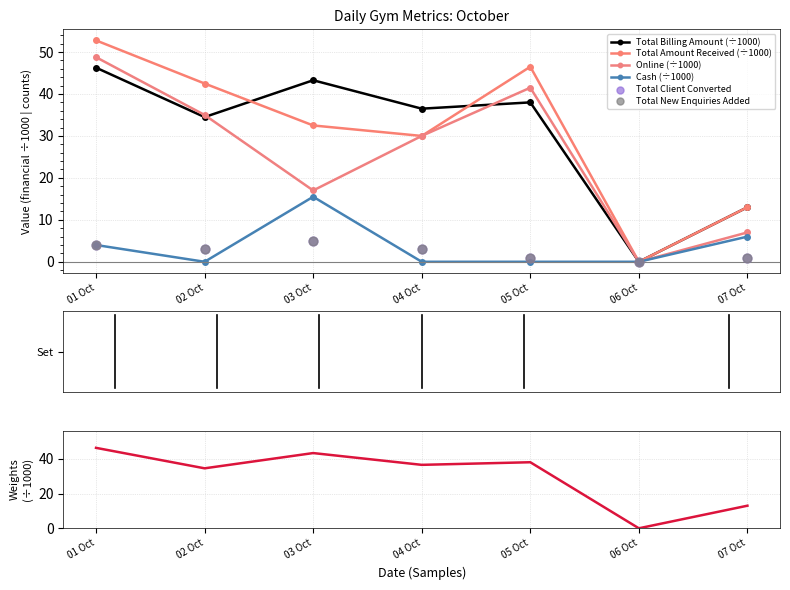

Is the value of Total New Enquiries Added at 03 Oct greater than the value of Total Client Converted at 04 Oct?

Yes